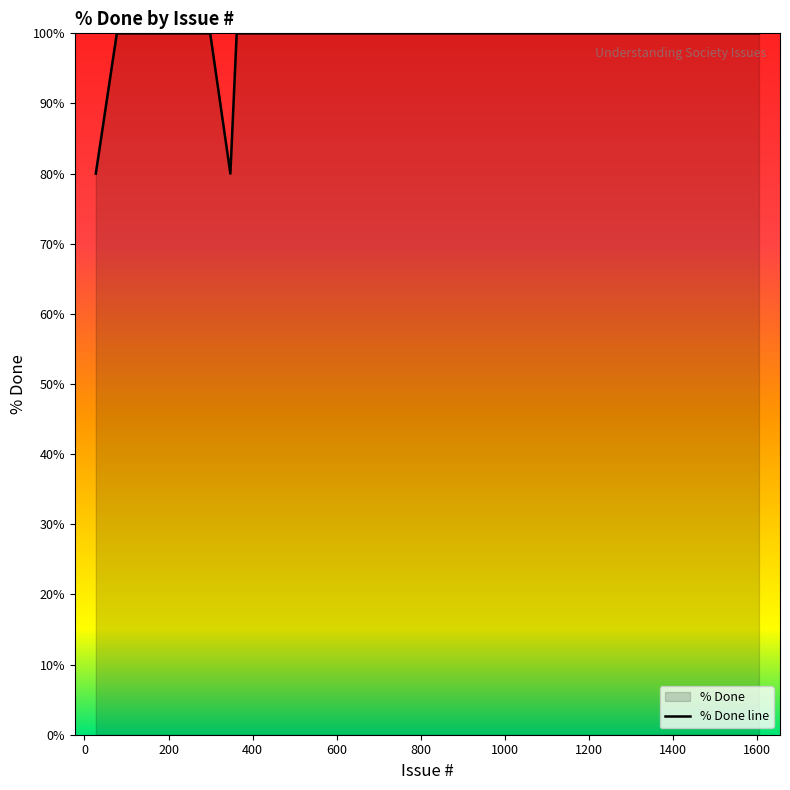

Is this an area chart (filled region under the line)?

No